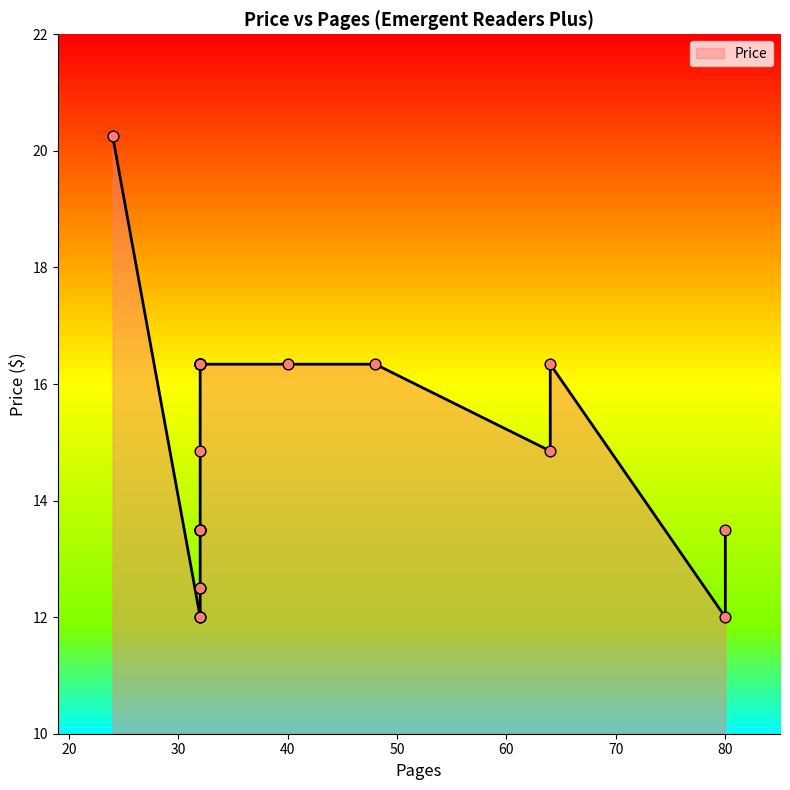

Which has a higher value, 32 or 32?

32